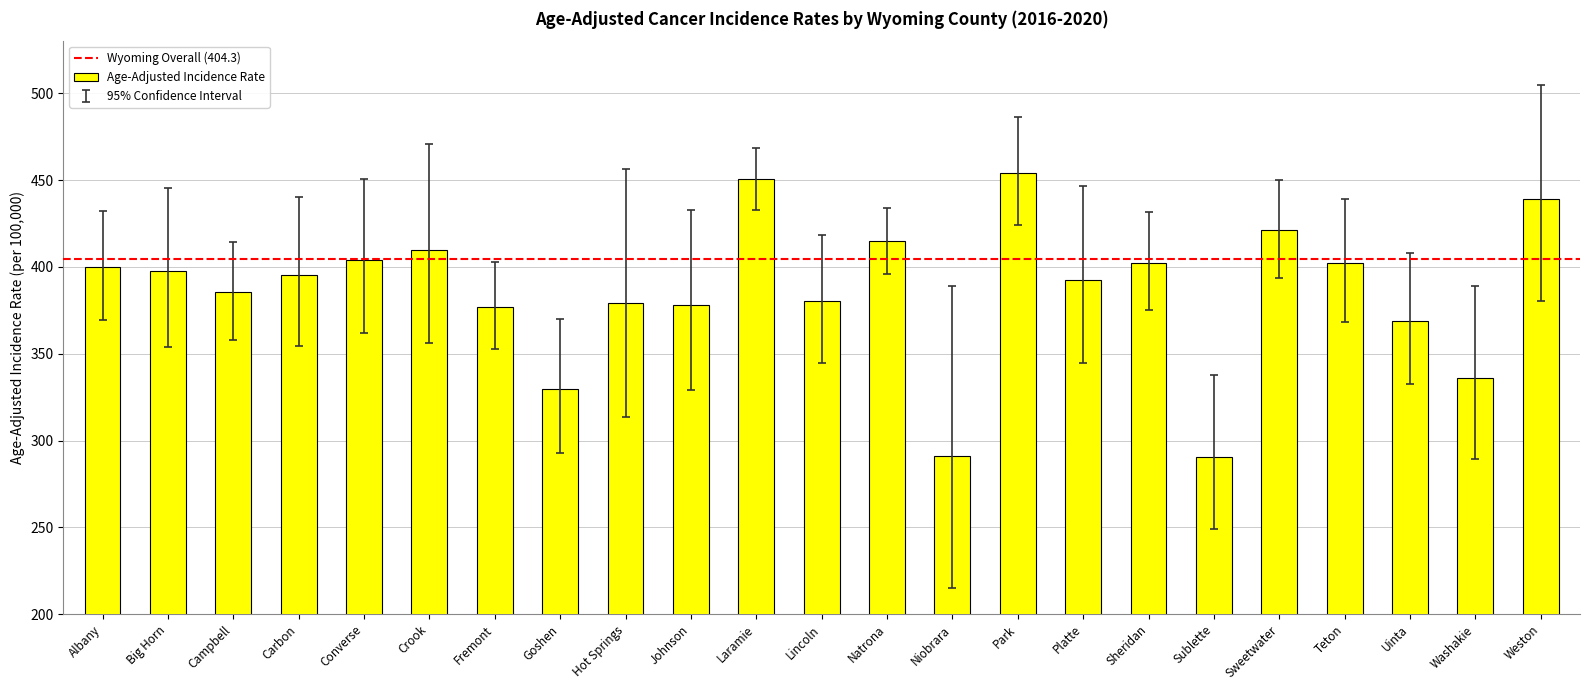

What is the approximate value at Albany?

399.8